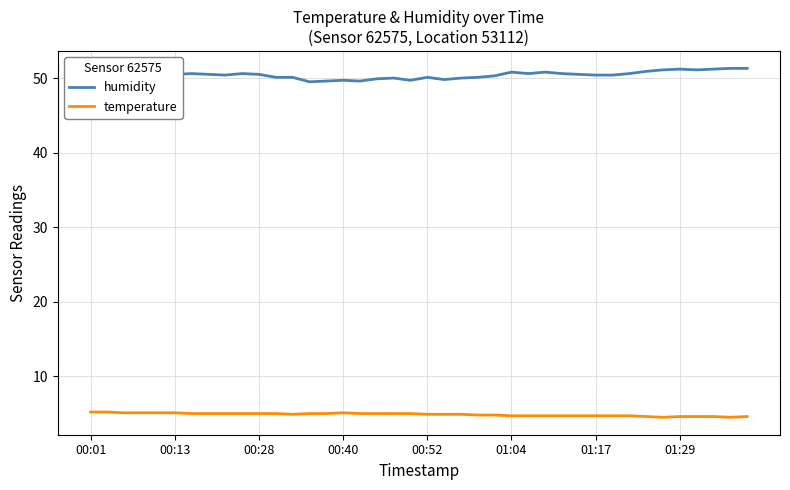

What is the maximum value shown in the chart?

51.3